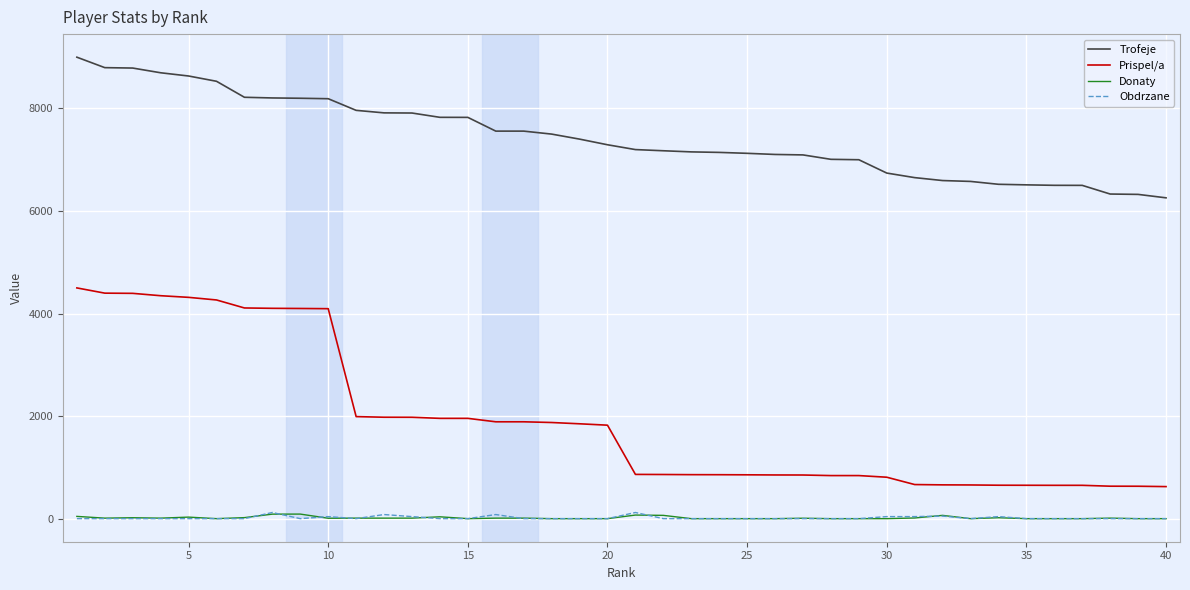

Which series has the largest total across all categories?

Trofeje